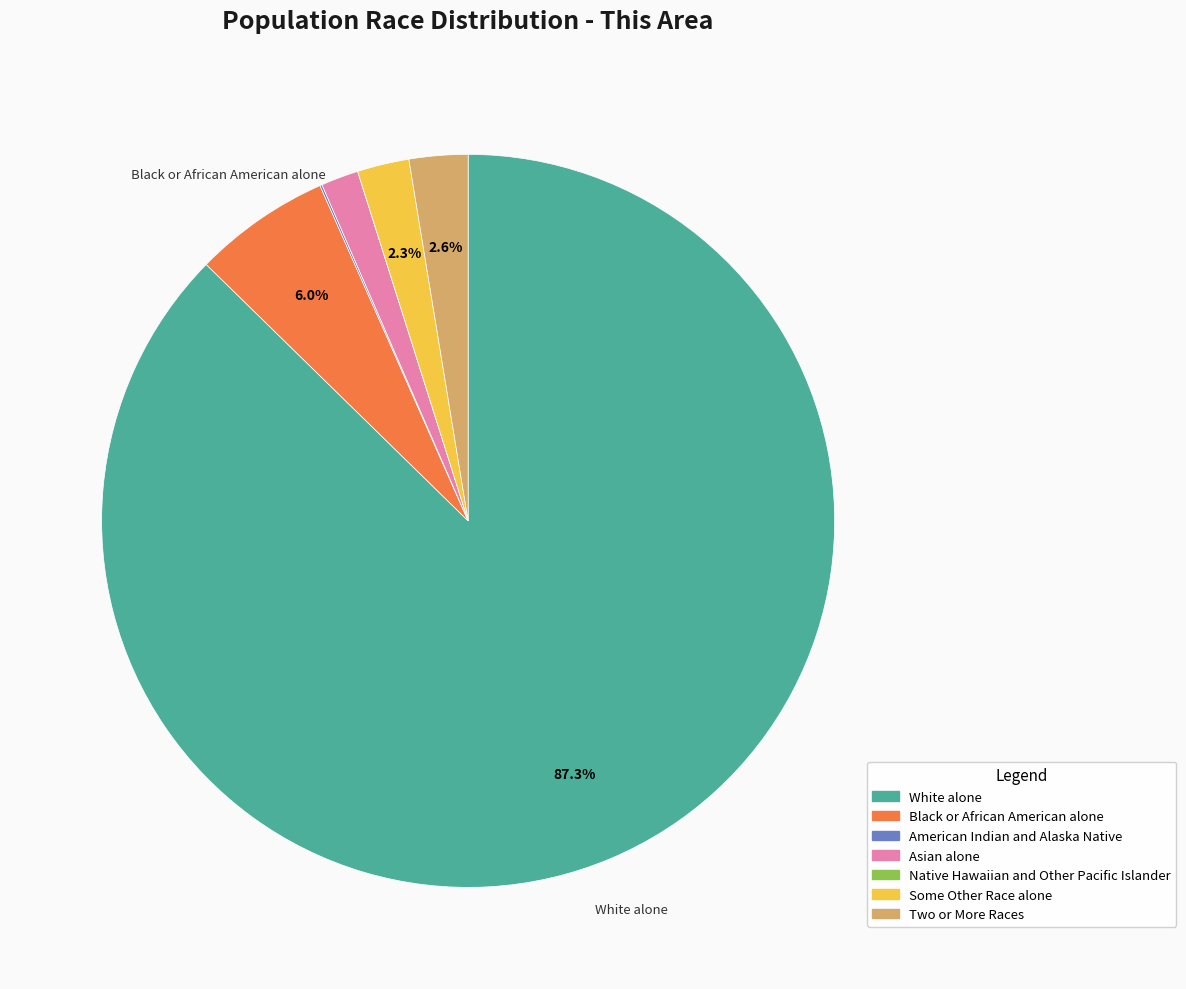

What percentage is NOT represented by Black or African American alone?

94.0%